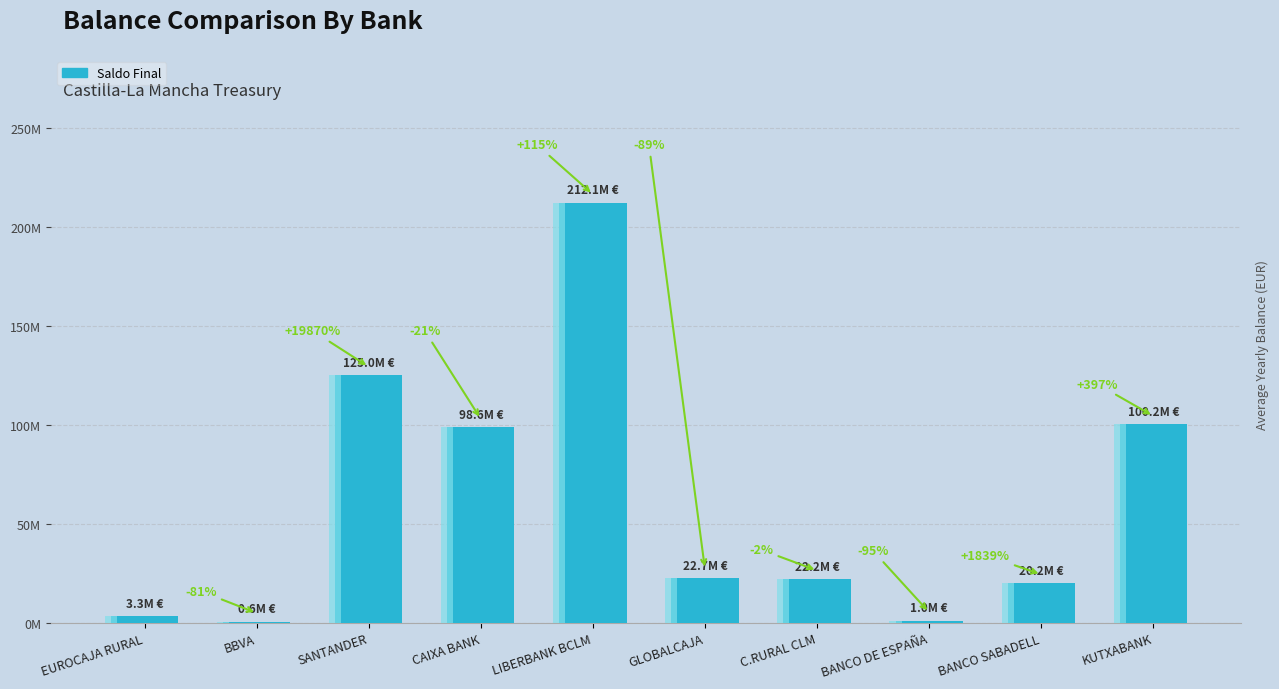

Are the bars horizontal?

No